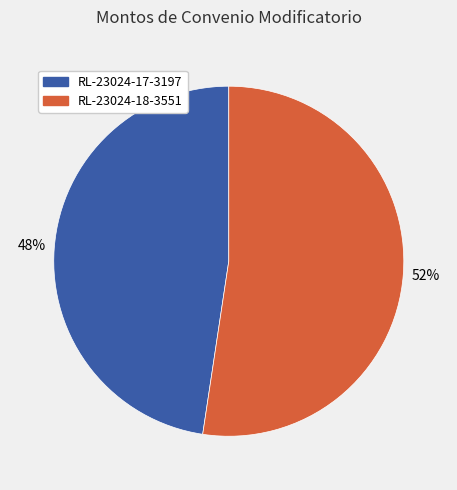

Rank the categories by value from lowest to highest.

RL-23024-17-3197, RL-23024-18-3551